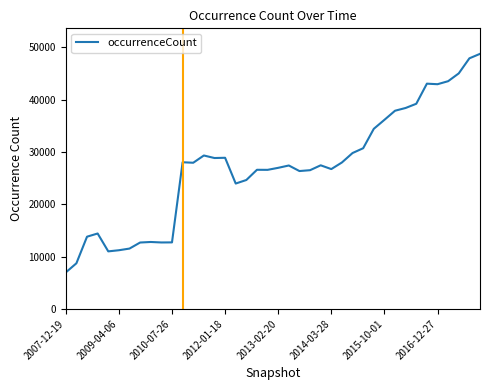

What is the minimum value shown in the chart?

6977